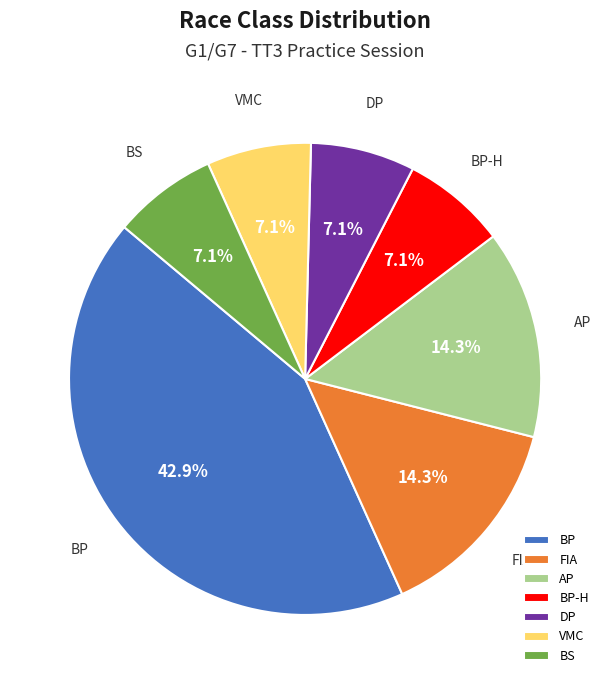

Which category has the biggest portion of the pie?

BP